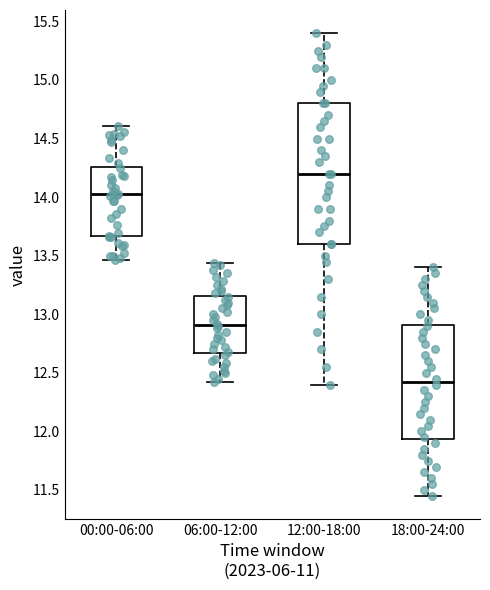

Reading left to right, read every box against the y-axis: the position of its median line, the range the box covers, and the ends of its whiskers. The values are not printed on the chart, so give them approximately, as read against the axis.

00:00-06:00: median 14.05, box 13.65 to 14.25, whiskers 13.45 to 14.60
06:00-12:00: median 12.90, box 12.65 to 13.15, whiskers 12.40 to 13.45
12:00-18:00: median 14.20, box 13.60 to 14.80, whiskers 12.40 to 15.40
18:00-24:00: median 12.45, box 11.95 to 12.90, whiskers 11.45 to 13.40